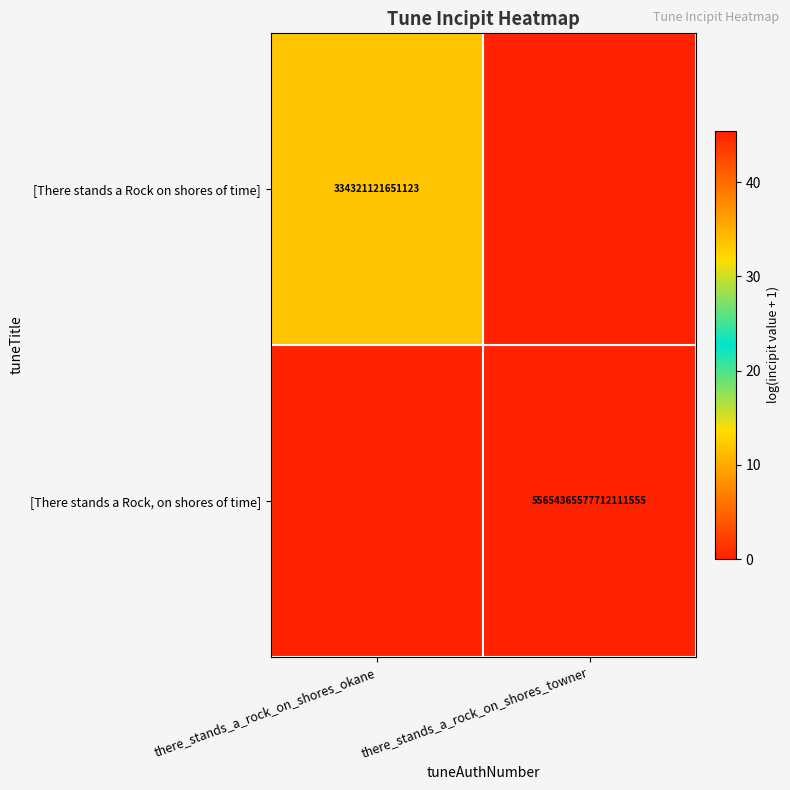

The value of [There stands a Rock, on shores of time] at there_stands_a_rock_on_shores_towner is 22075883817588744192. True or false?

False